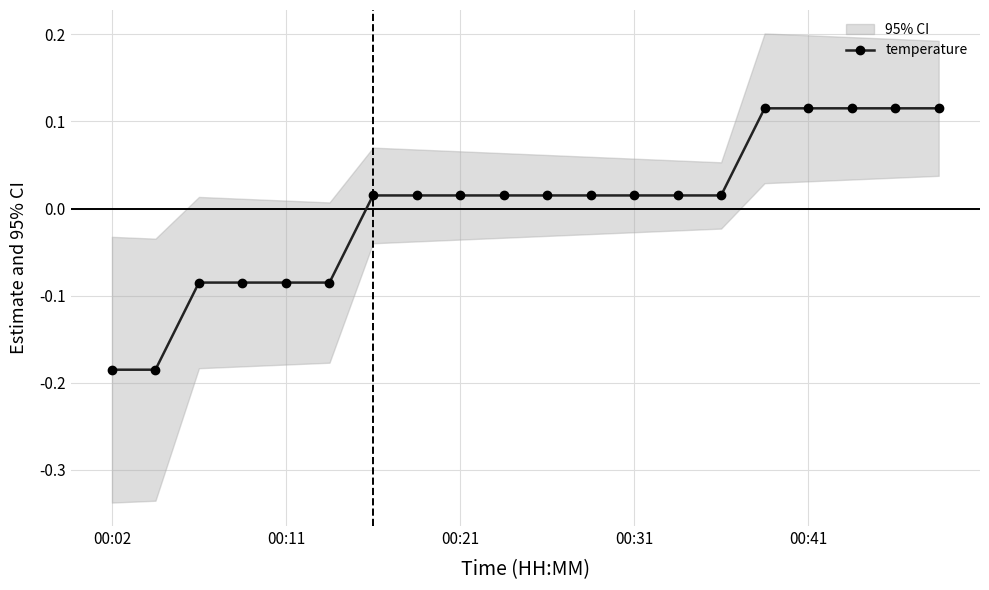

What is the difference between the second highest and minimum values?

0.3